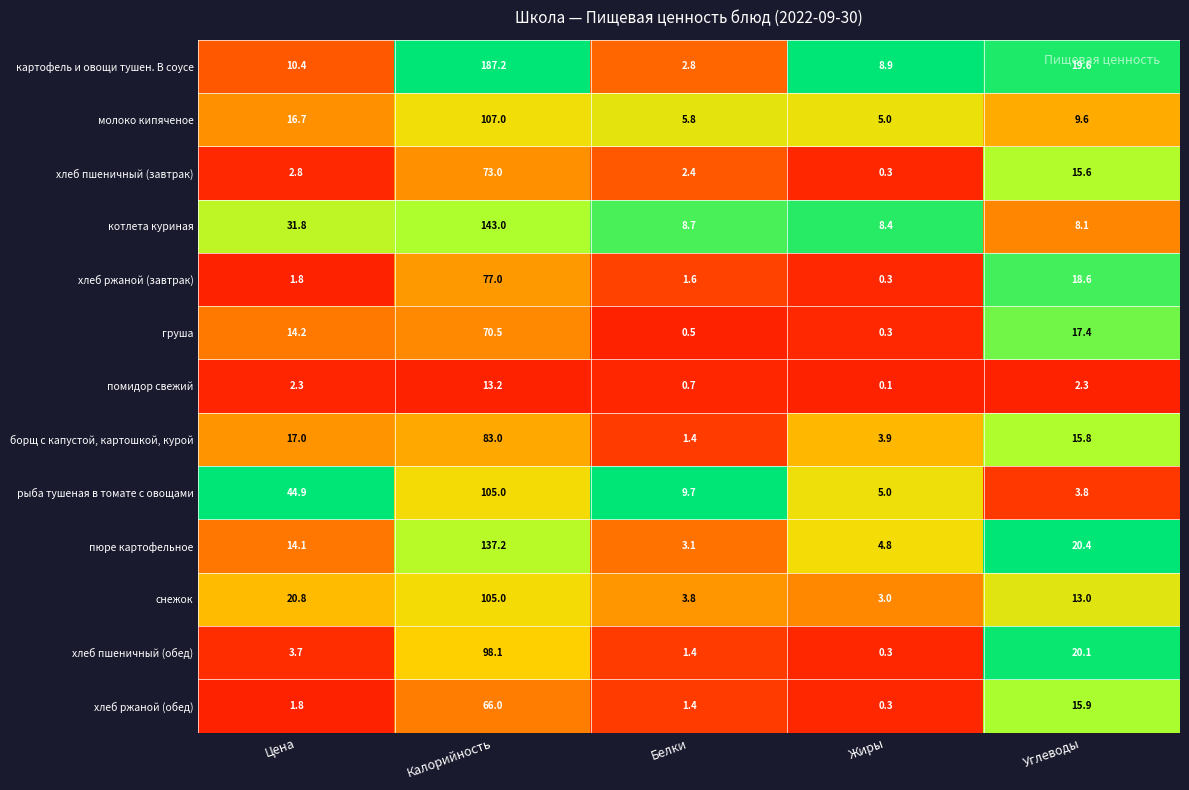

How many distinct data groups are displayed?

13